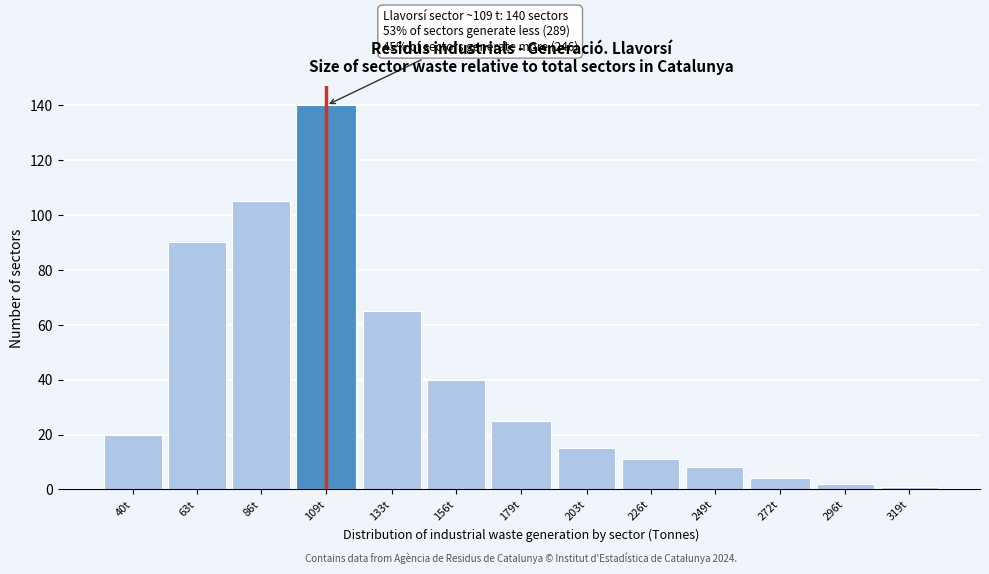

Reading right to left, transcribe all the data shown in this chart.

1	2	4	8	11	15	25	40	65	140	105	90	20